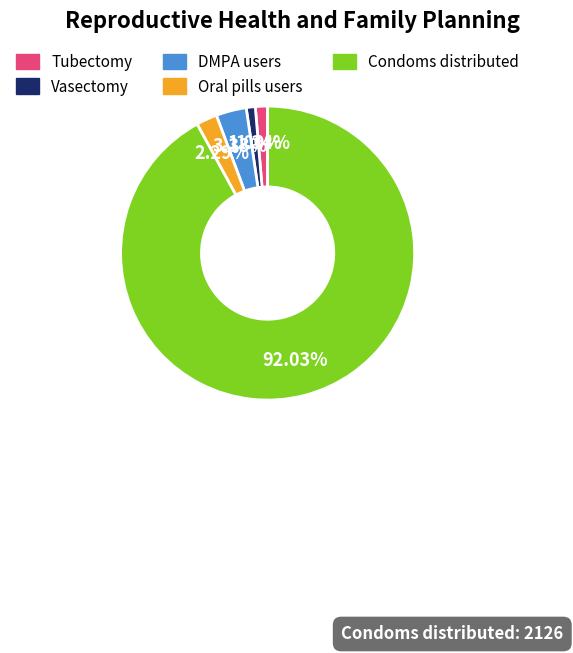

The Oral pills users slice represents 17% of the pie. True or false?

False